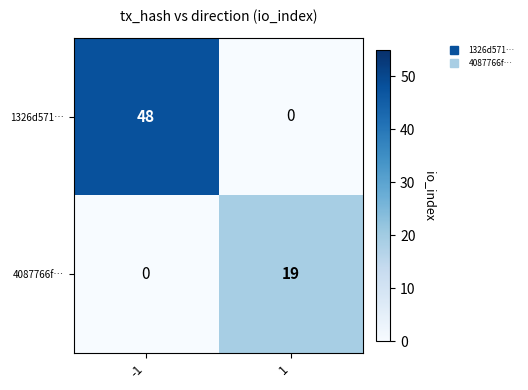

What is the difference between the highest and lowest values at -1?

48